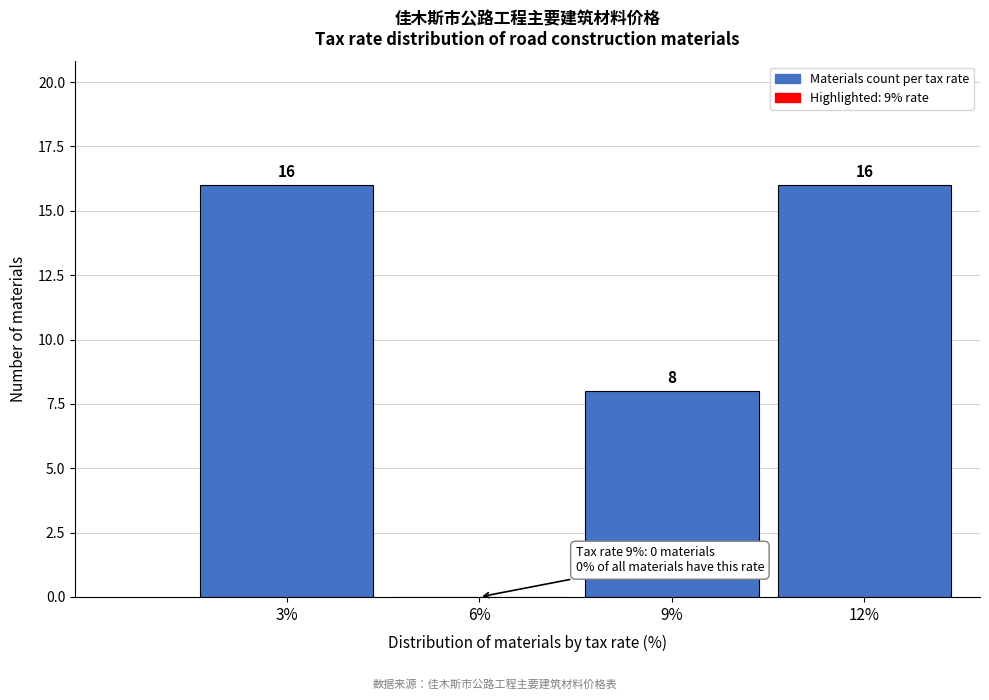

Reading left to right, list all the values displayed in this chart.

3%=16	6%=0	9%=8	12%=16